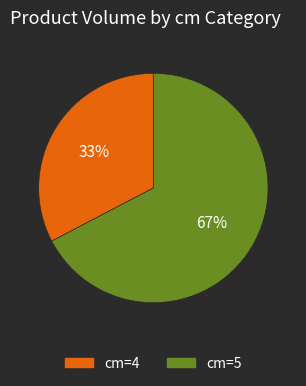

To the nearest percent, what is the average slice percentage?

50%